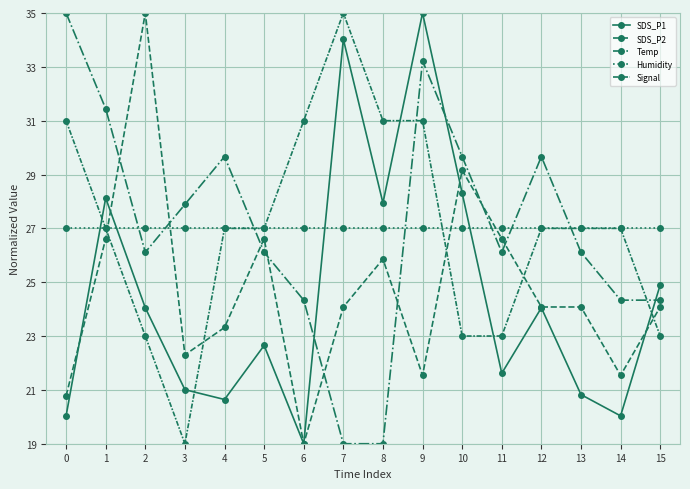

How many times do Temp and SDS_P1 cross each other?

3